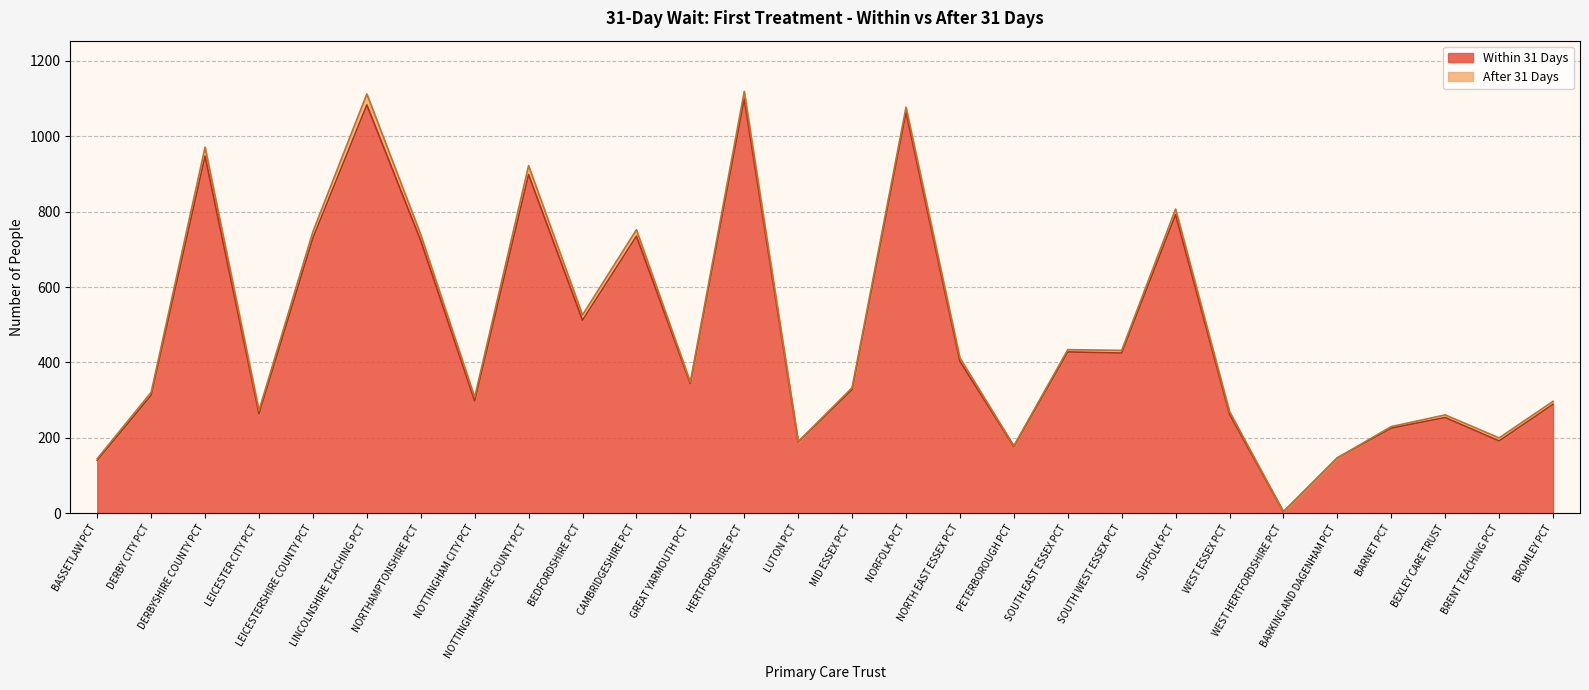

The chart shows a value of 346 at DERBYSHIRE COUNTY PCT. True or false?

False